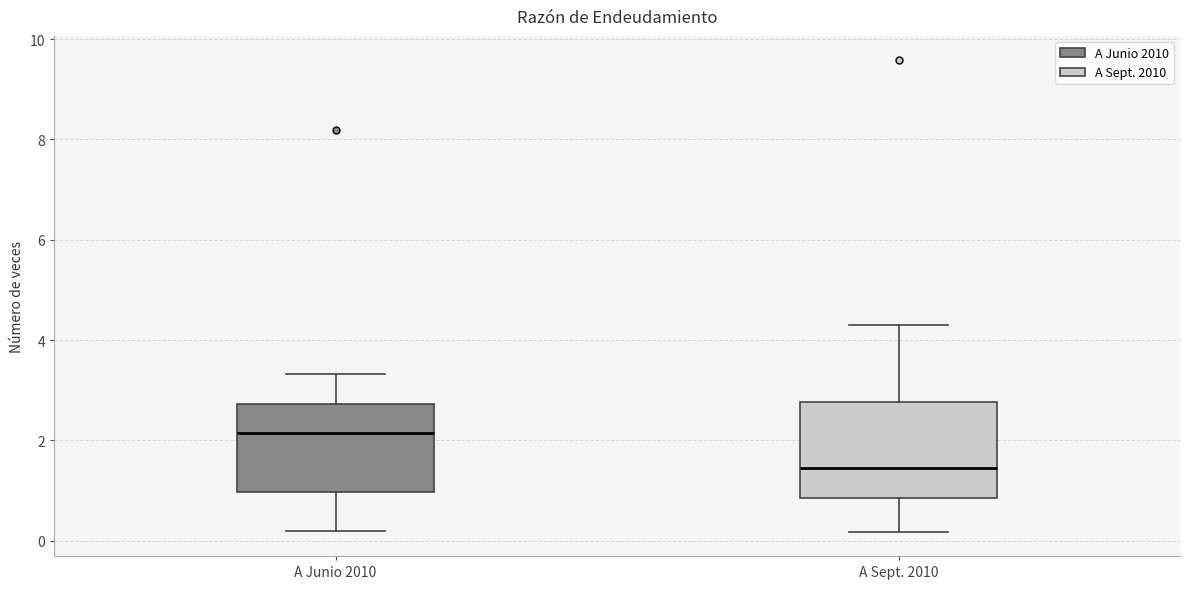

Where does the upper whisker of the box for A Sept. 2010 end on the y-axis? The values are not printed on the chart, so give them approximately, as read against the axis.

4.4